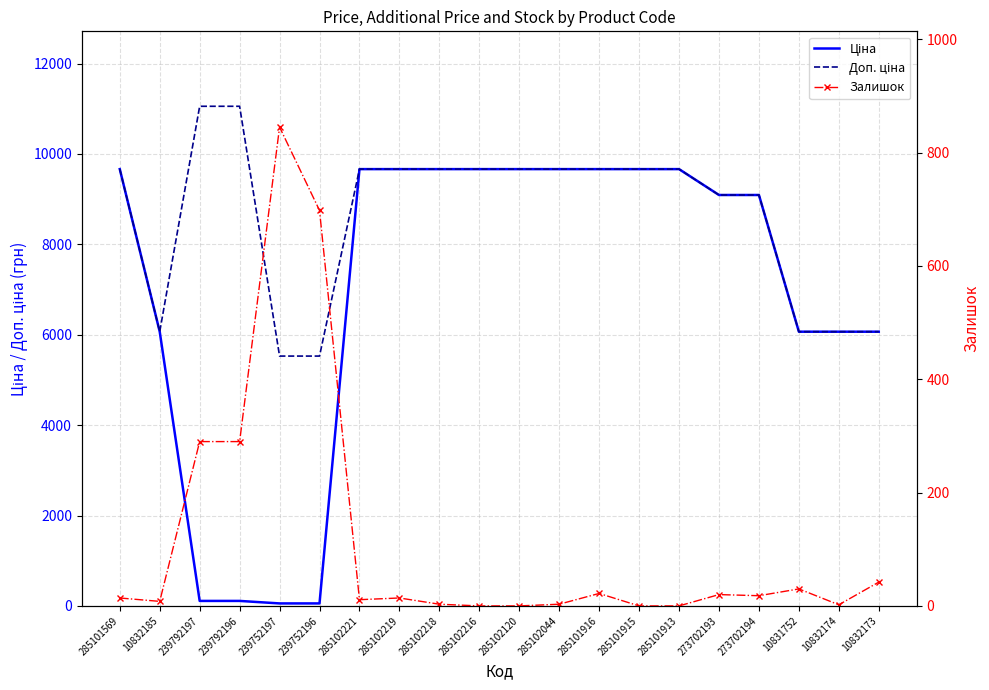

Between 239792197 and 273702193, which is larger?

273702193